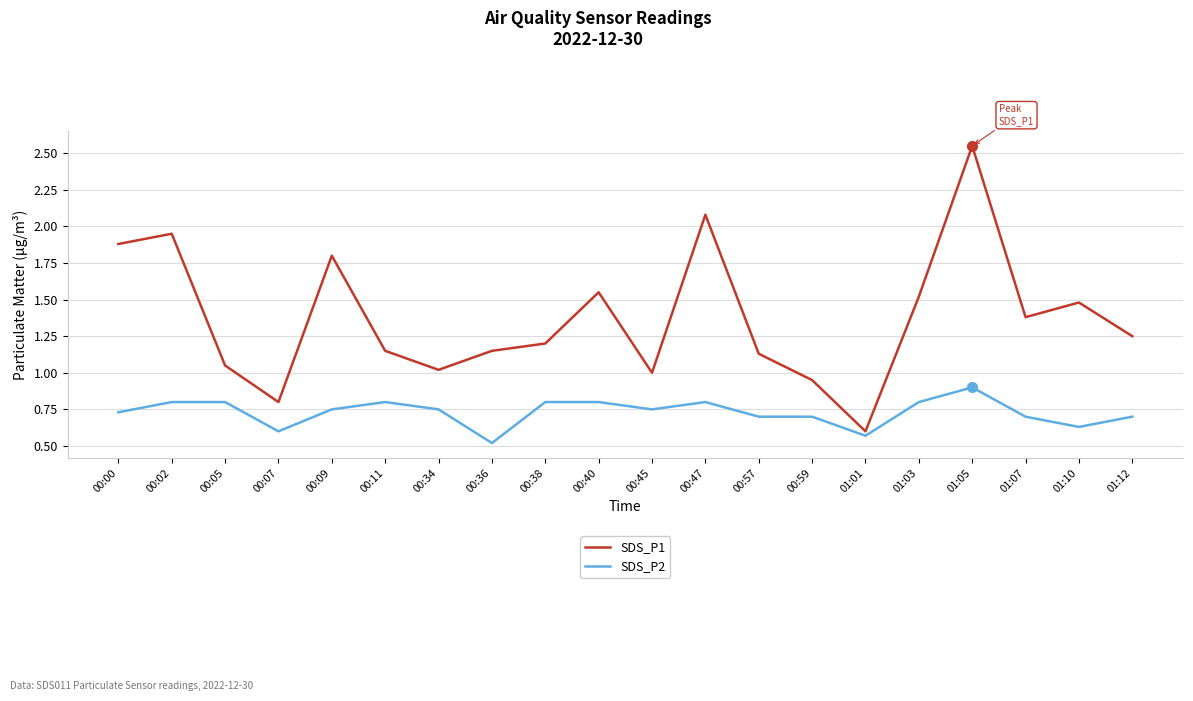

True or false: SDS_P1 and SDS_P2 cross at least once.

False